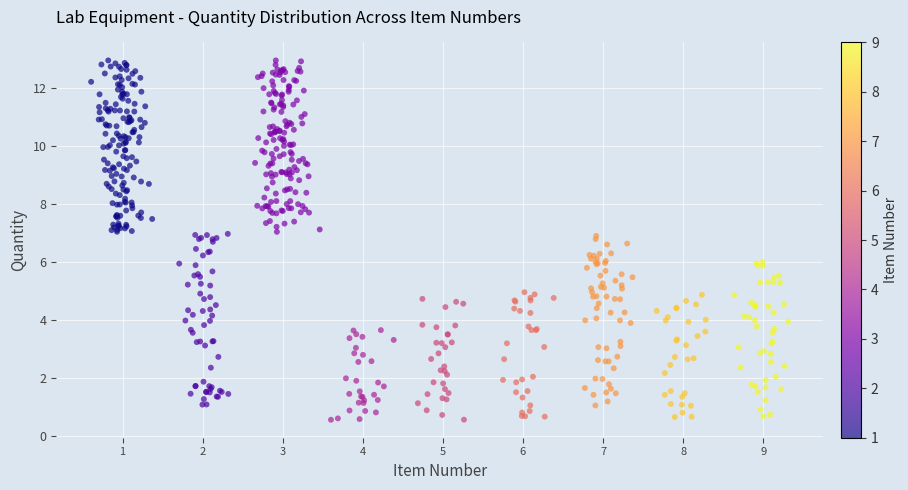

What is the range of Y values (max minus min)?

12.4